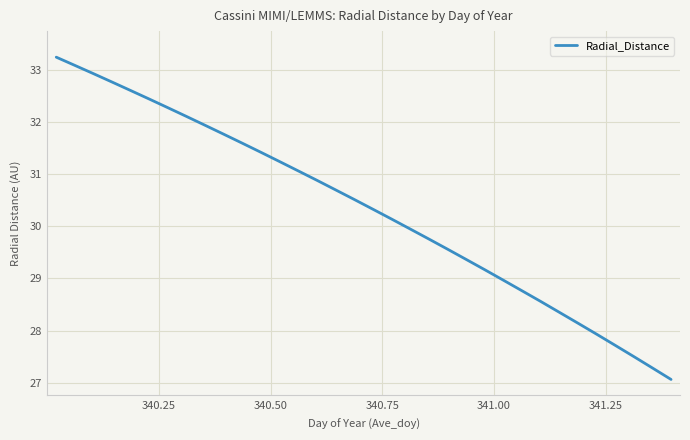

Reading left to right, transcribe all the data shown in this chart.

33.2	33.1	32.9	32.8	32.6	32.4	32.3	32.1	31.9	31.8	31.6	31.4	31.2	31.1	30.9	30.7	30.5	30.3	30.1	29.9	29.8	29.6	29.4	29.2	29.0	28.8	28.6	28.4	28.1	27.9	27.7	27.5	27.3	27.1